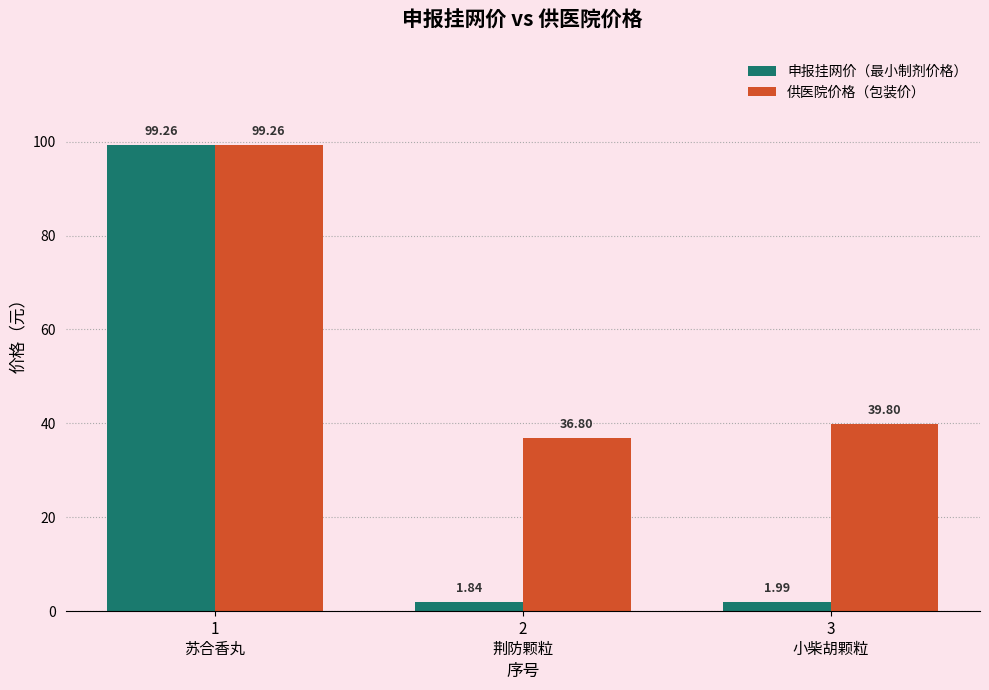

List the series in order of their overall mean, lowest first.

申报挂网价（最小制剂价格）, 供医院价格（包装价）